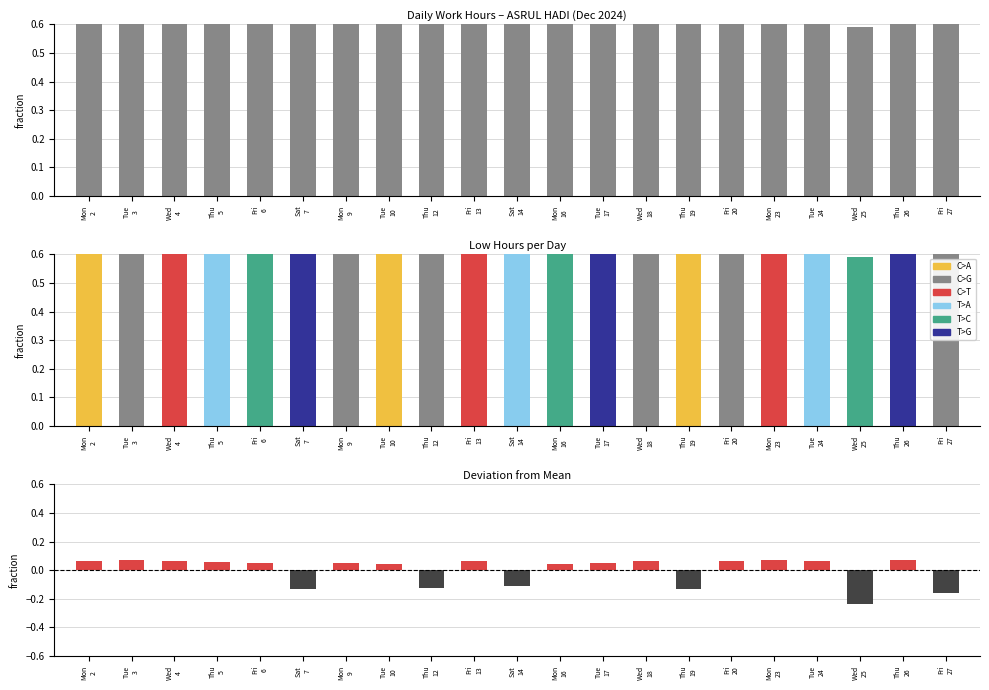

At which category does the chart reach its peak across all series?

Mon
23